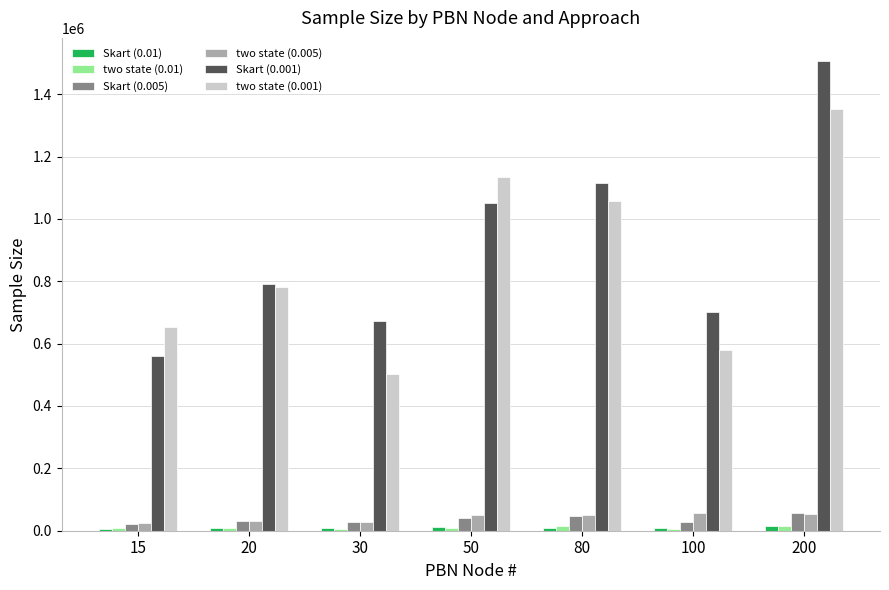

Which series has the largest range (max minus min)?

Skart (0.001)